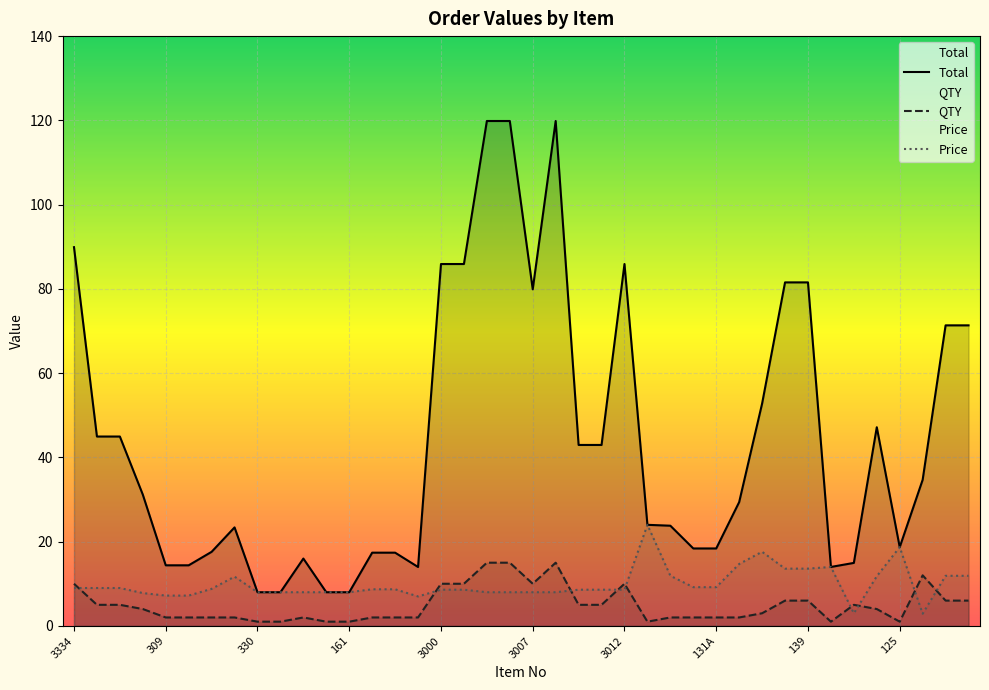

How many lines are shown in the chart?

3